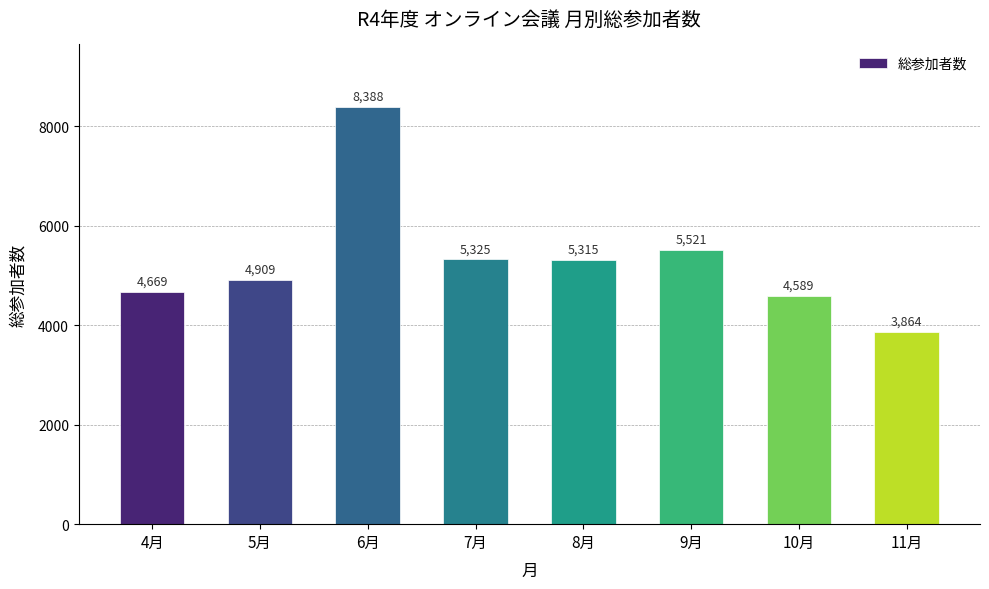

Read the value at 7月, to the nearest 100.

5300